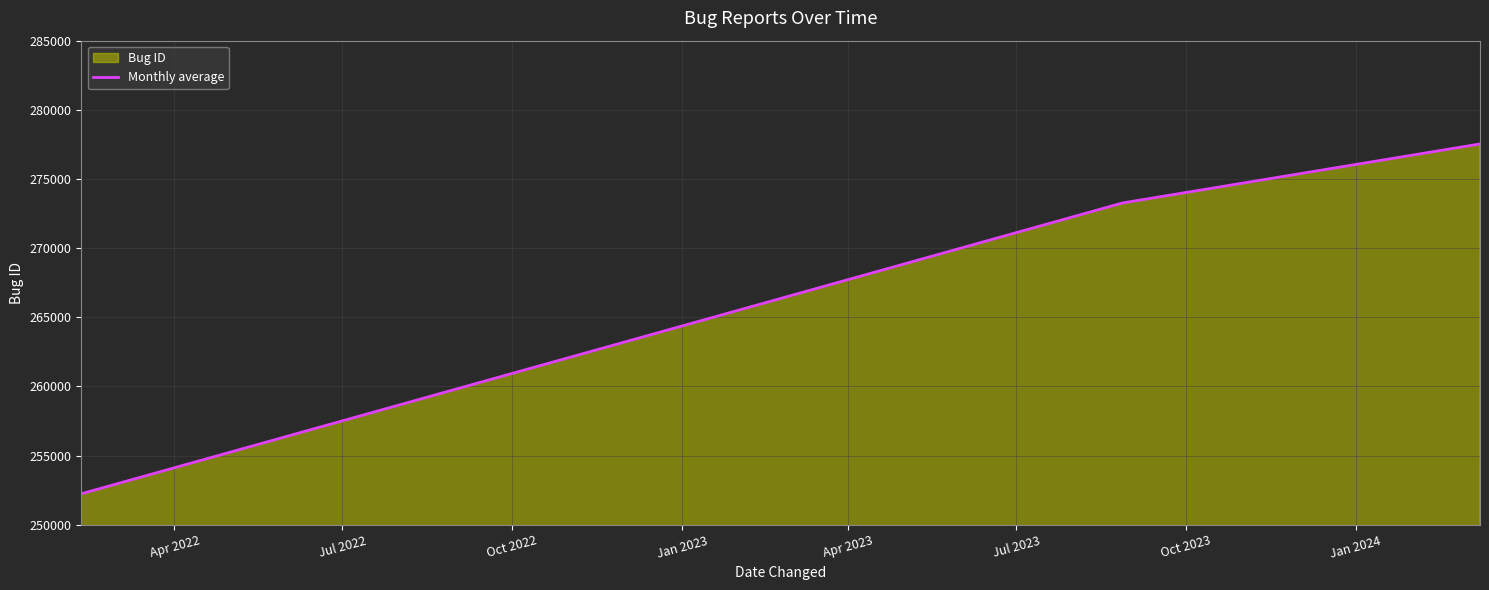

What is the smallest value displayed?

252235